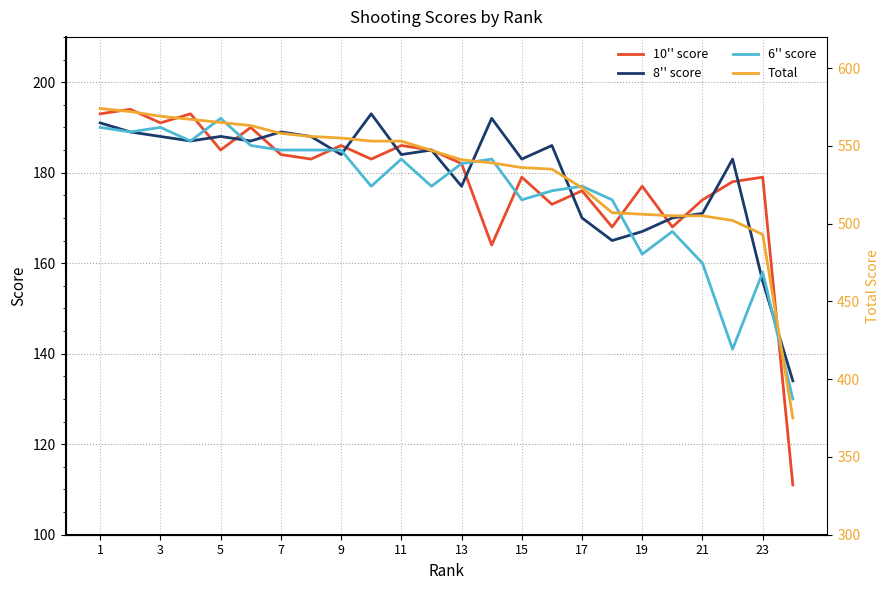

In 10'' score, how many points are lower than both neighbors (excluding endpoints)?

8